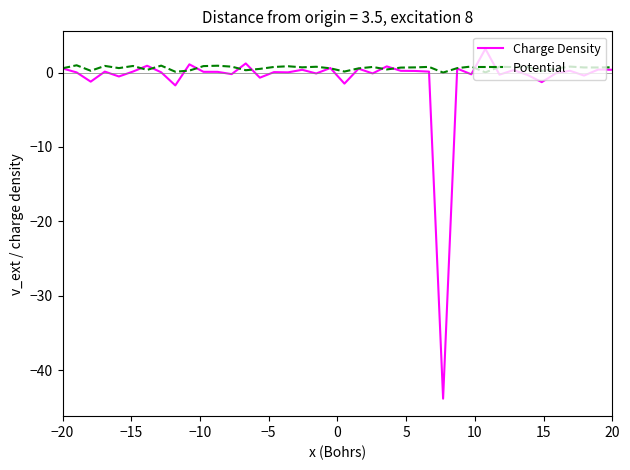

What is the minimum value for Charge Density?

-43.8